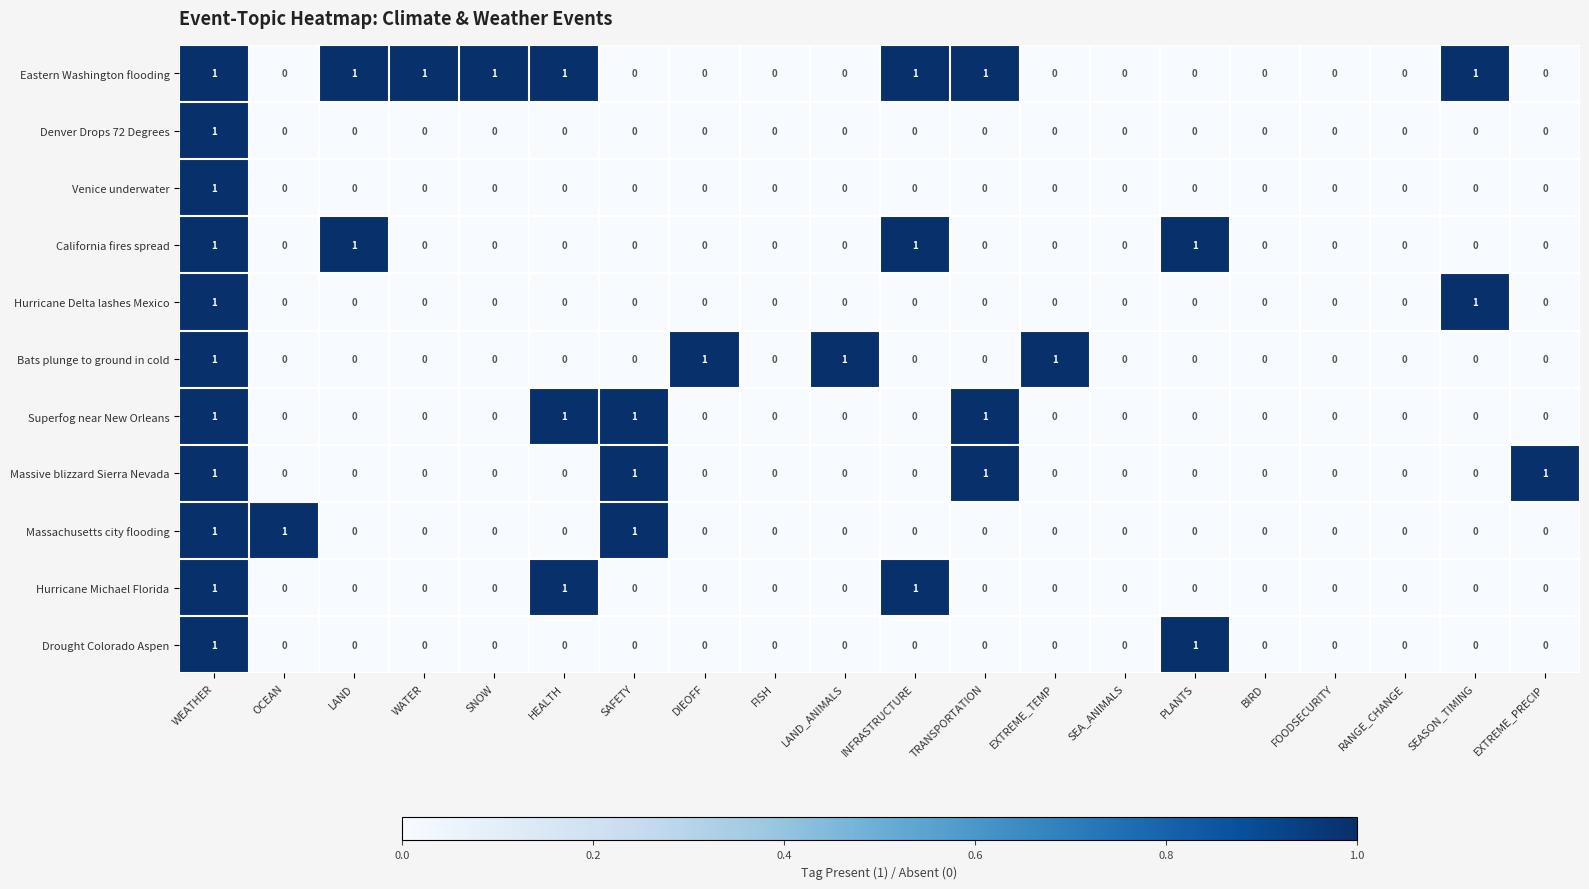

Which series has the largest total across all categories?

Eastern Washington flooding